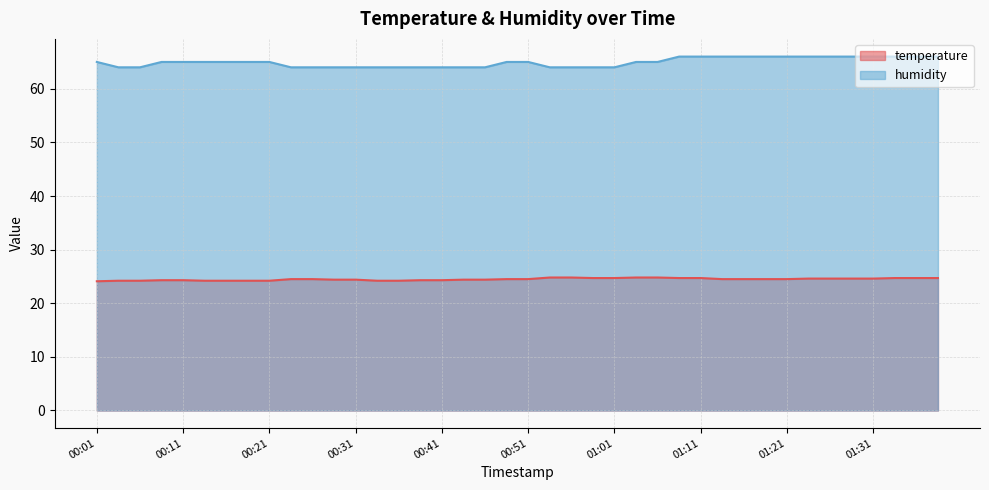

Count the number of categories in the chart.

40